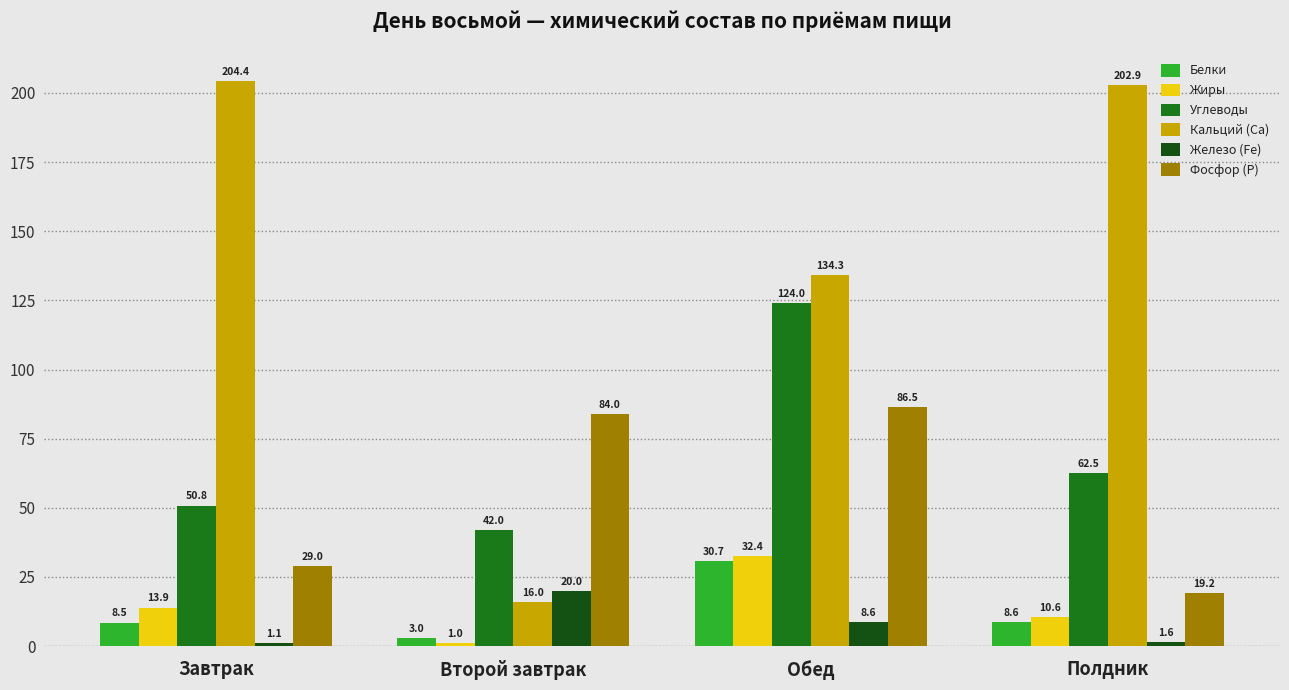

How many bars are there in total?

24